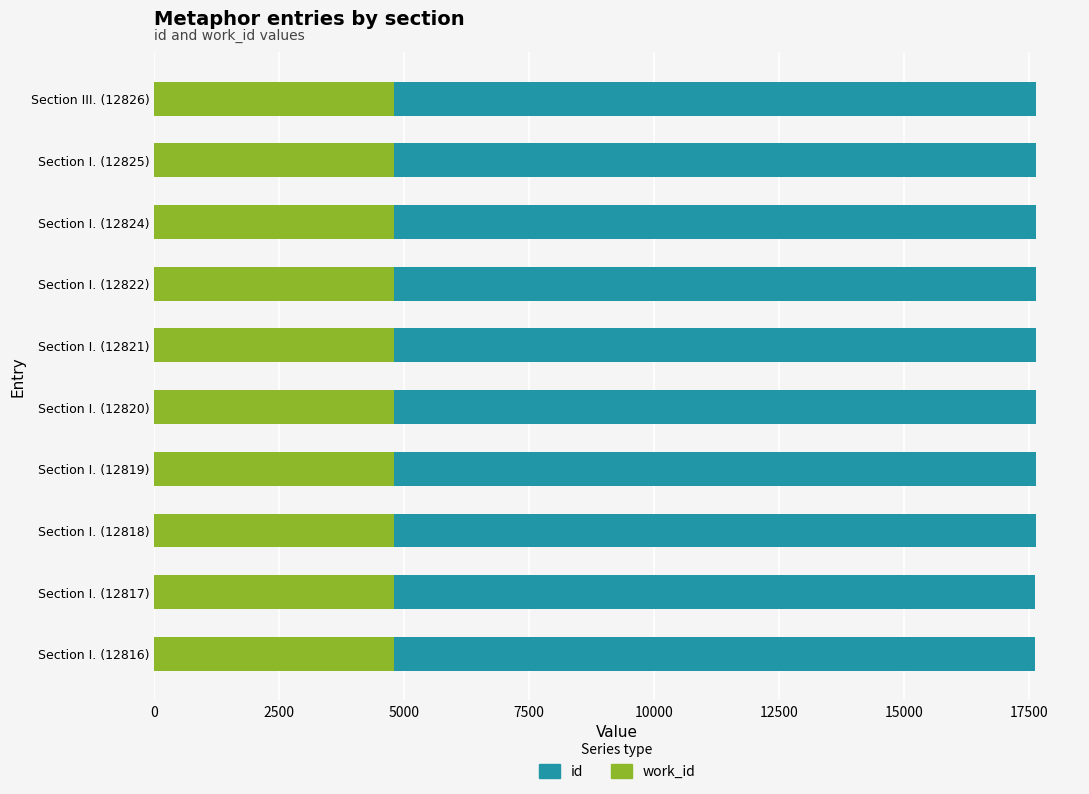

Which series has the largest range (max minus min)?

id